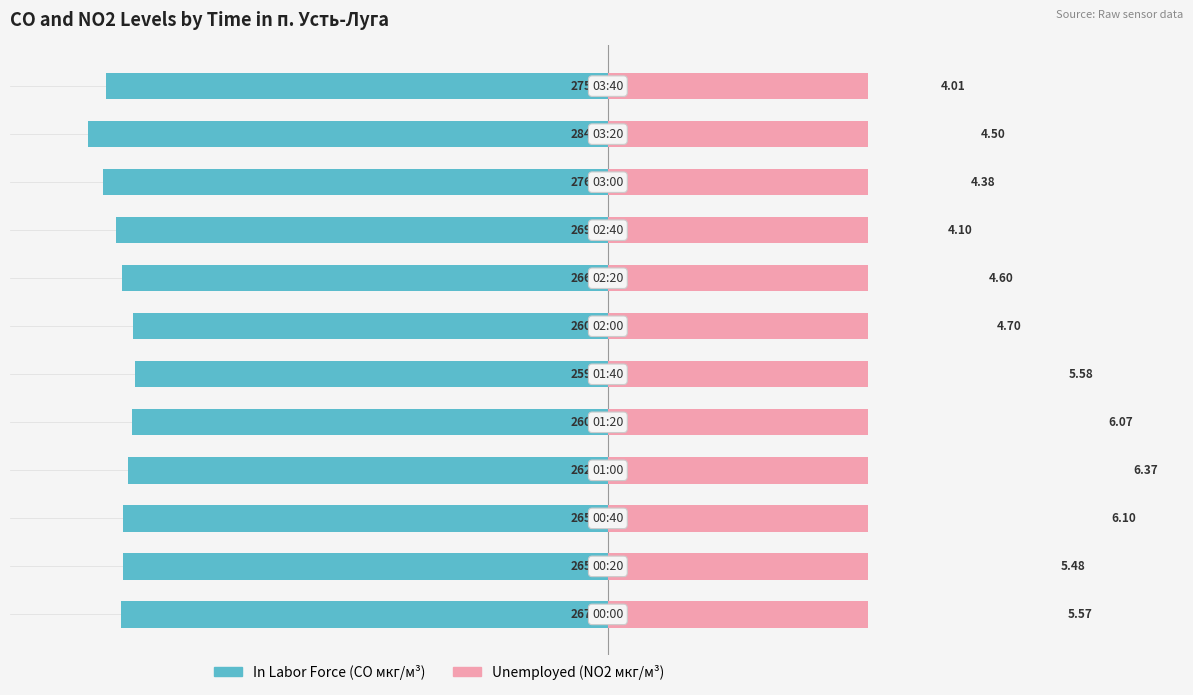

How many bars are there in total?

24